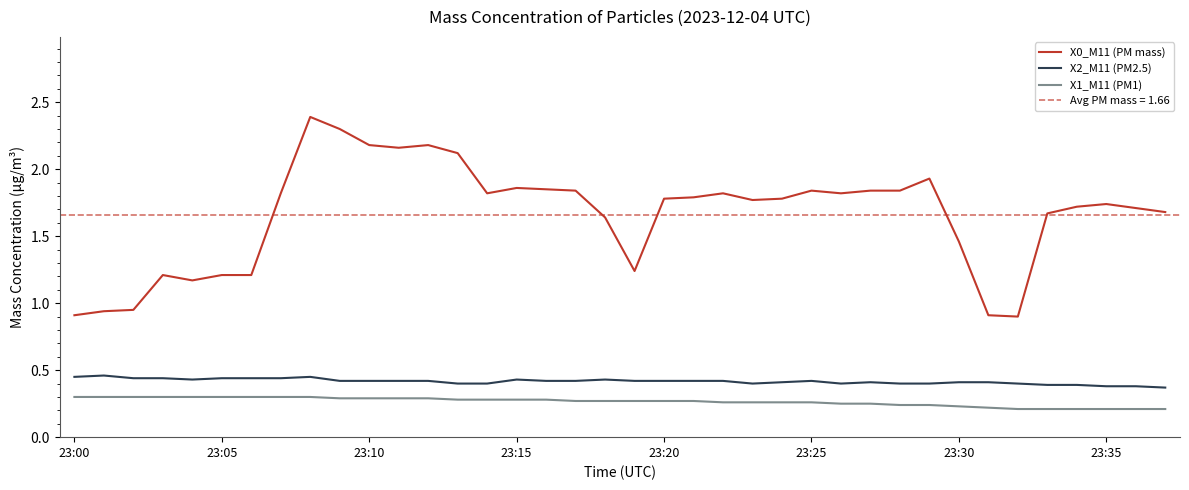

How many X1_M11 (PM1) values are between 0 and 1?

38